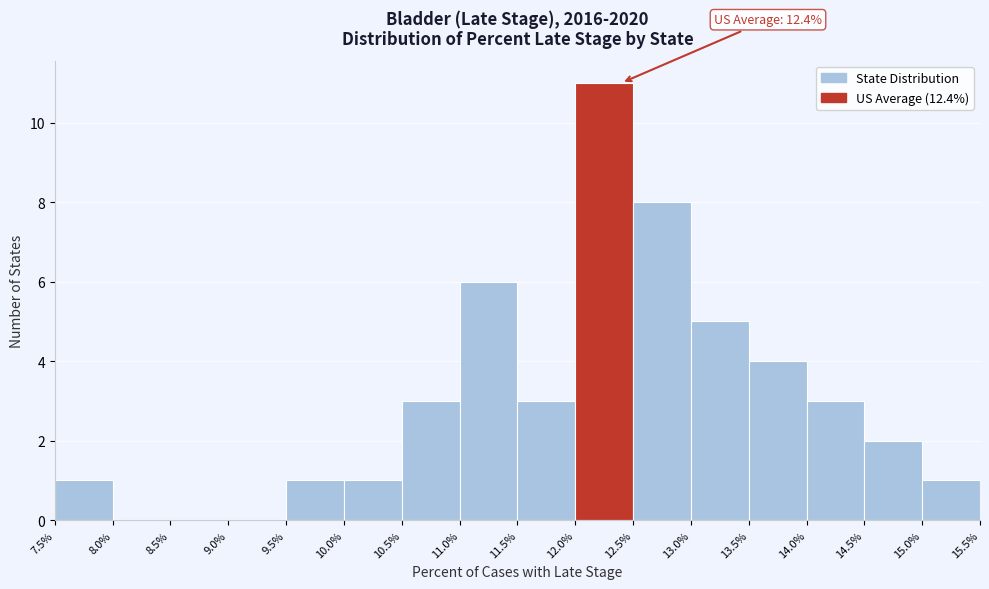

Over which range of the x-axis is the bar tallest?

12.0% to 12.5%